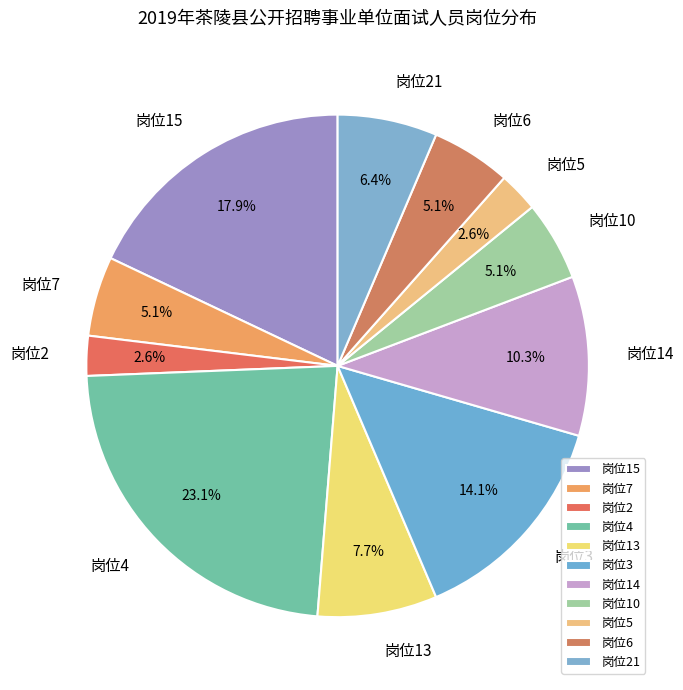

To the nearest percent, what is the combined percentage of 岗位21 and 岗位15?

24%